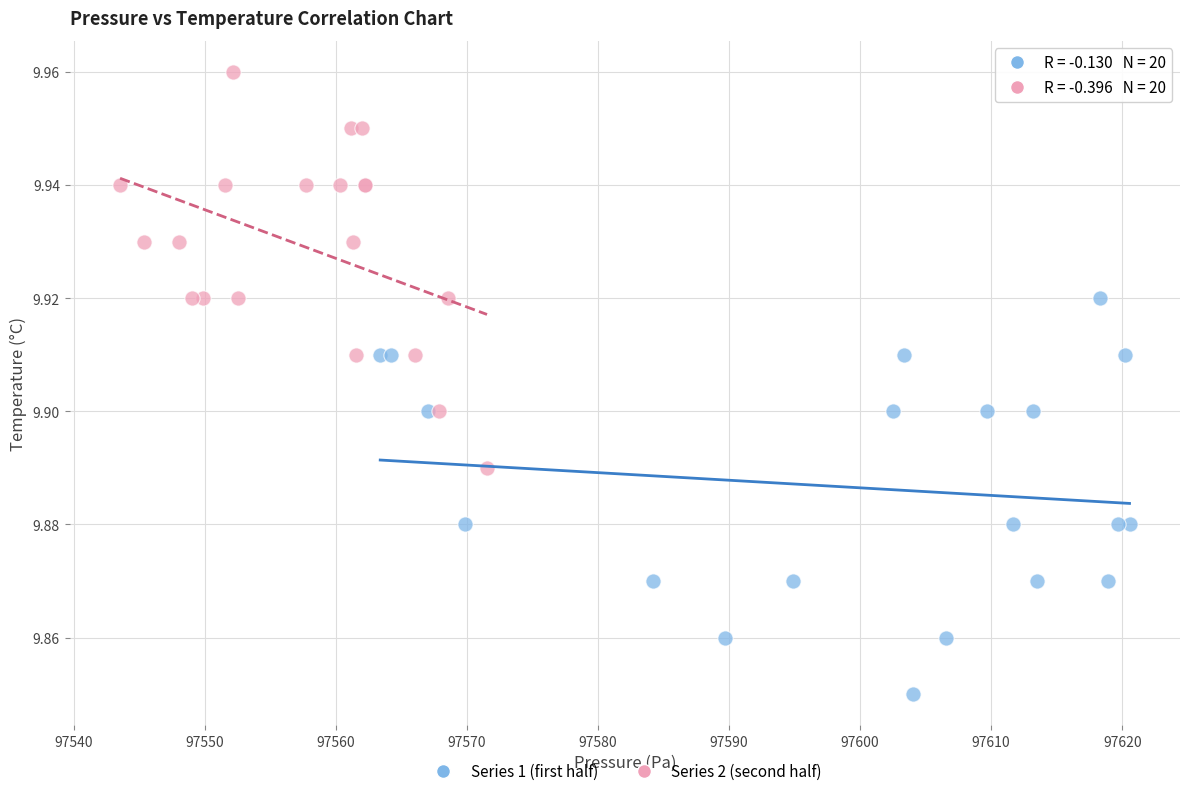

What are all the series names shown in the legend?

Series 1 (first half), Series 2 (second half)